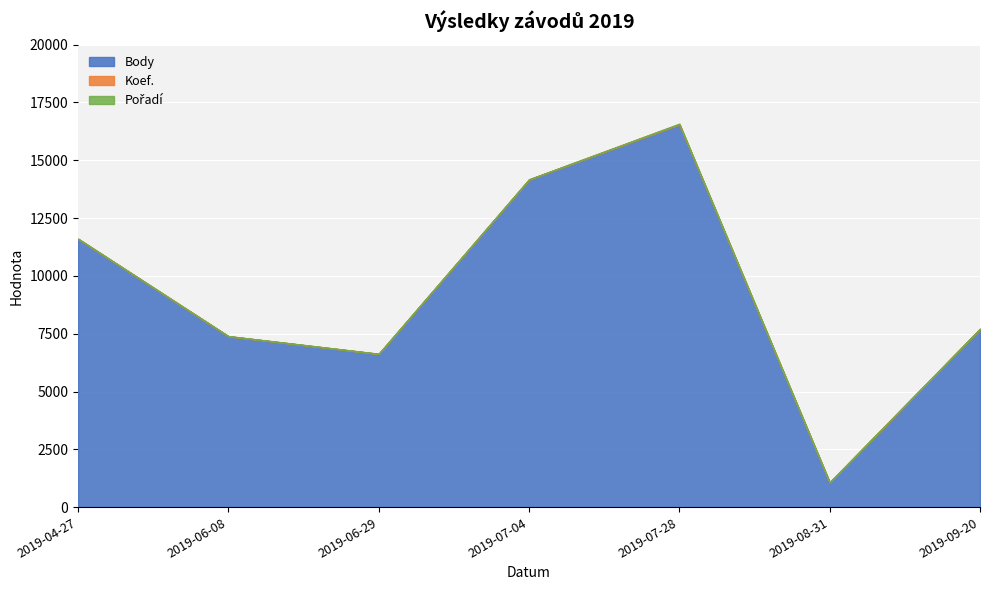

At 2019-09-20, list the series in order from smallest to largest.

Pořadí, Koef., Body